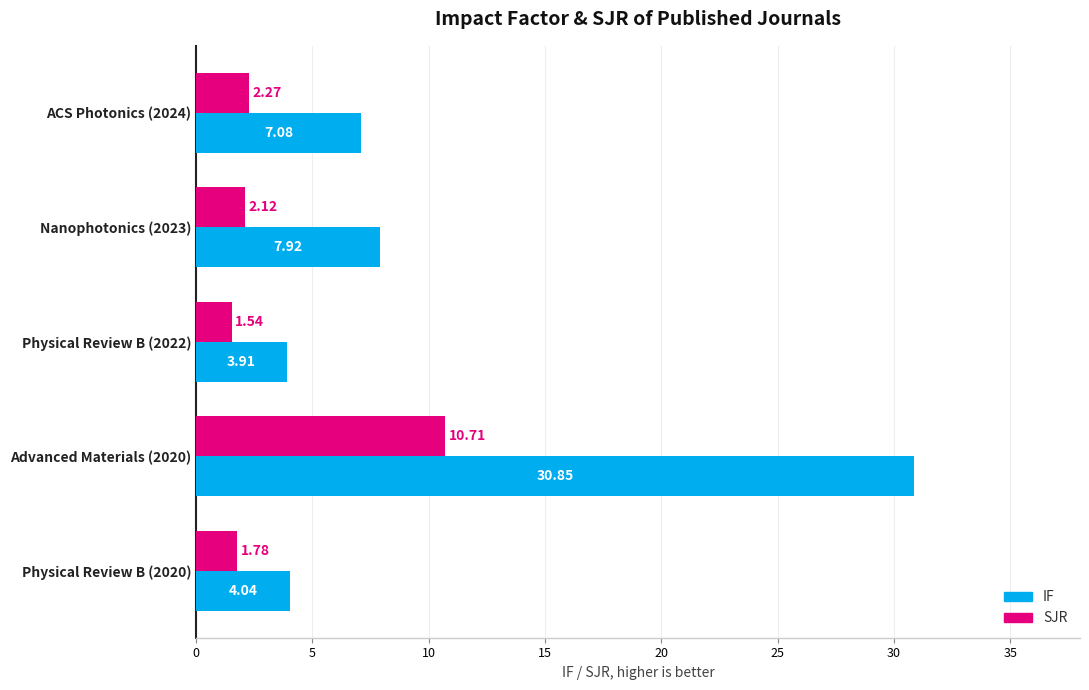

At how many categories does at least one series exceed 30?

1